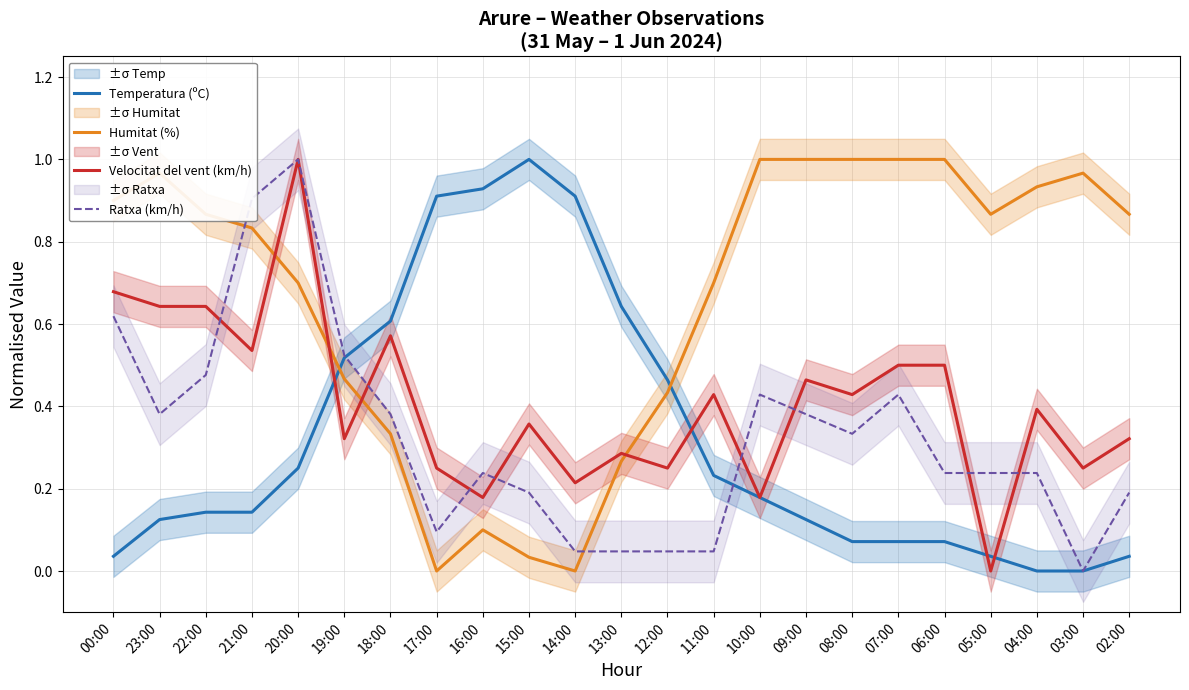

What are all the series names shown in the legend?

Temperatura (ºC), Humitat (%), Velocitat del vent (km/h), Ratxa (km/h)